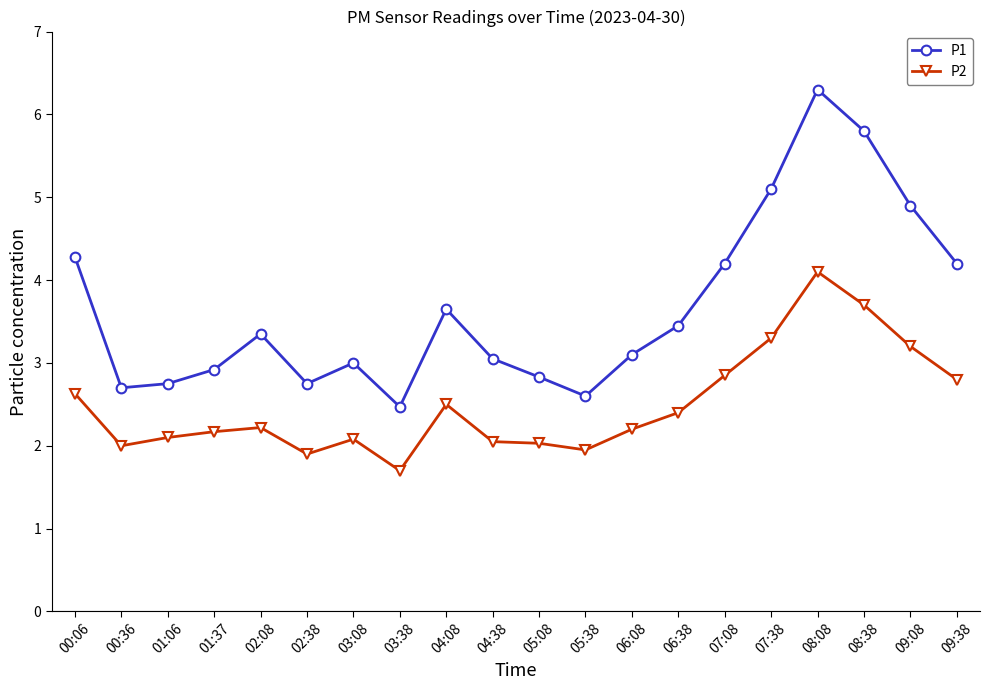

Is it true that P1 equals 1.2 at 01:37?

False